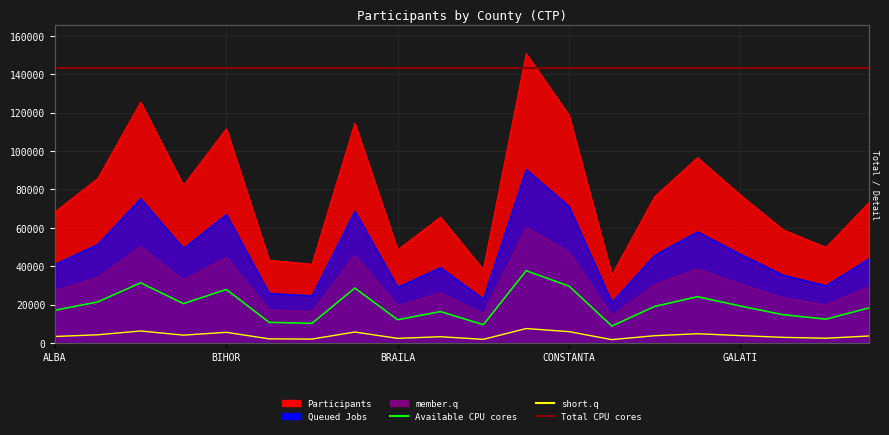

The chart shows a value of 19902.4 at HARGHITA. True or false?

True